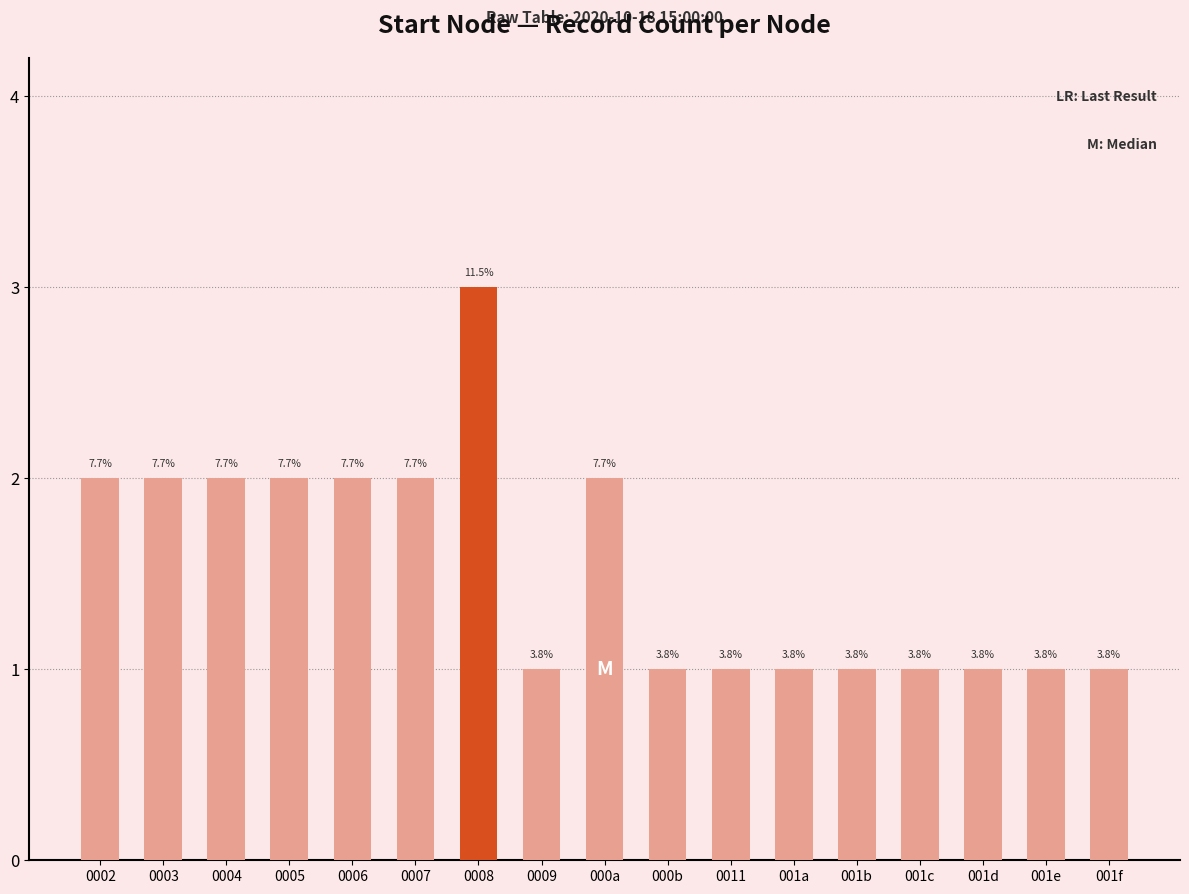

Reading left to right, what are all the values shown in this chart?

0002=2	0003=2	0004=2	0005=2	0006=2	0007=2	0008=3	0009=1	000a=2	000b=1	0011=1	001a=1	001b=1	001c=1	001d=1	001e=1	001f=1